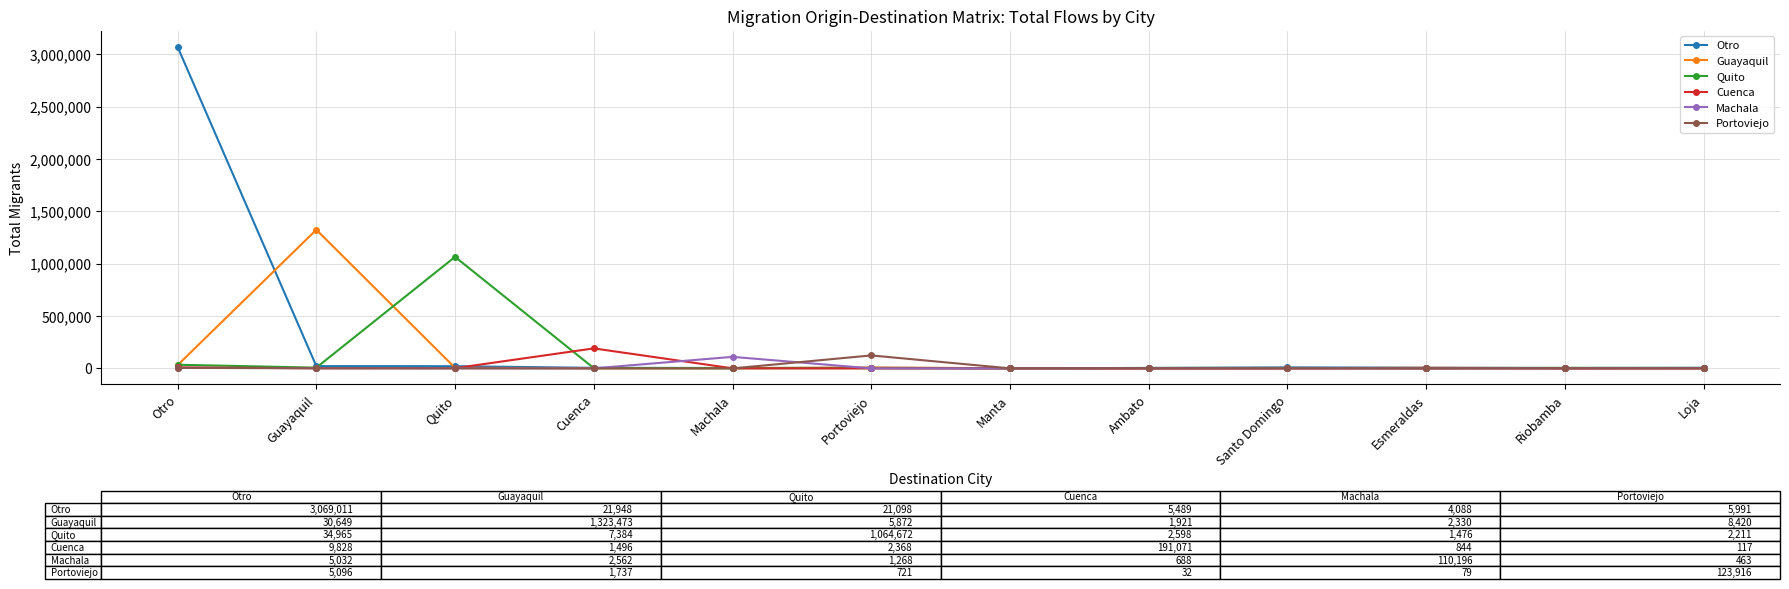

True or false: Machala has more than 1 points higher than both neighbors.

True